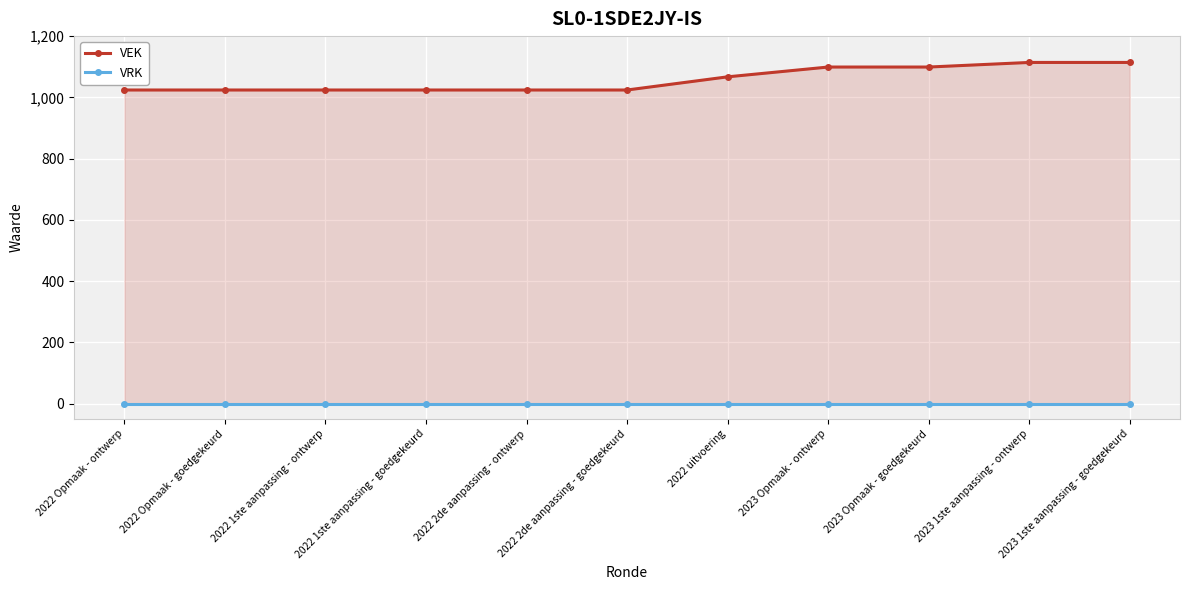

What is the value of the VEK point at the 10th from the left?

1114